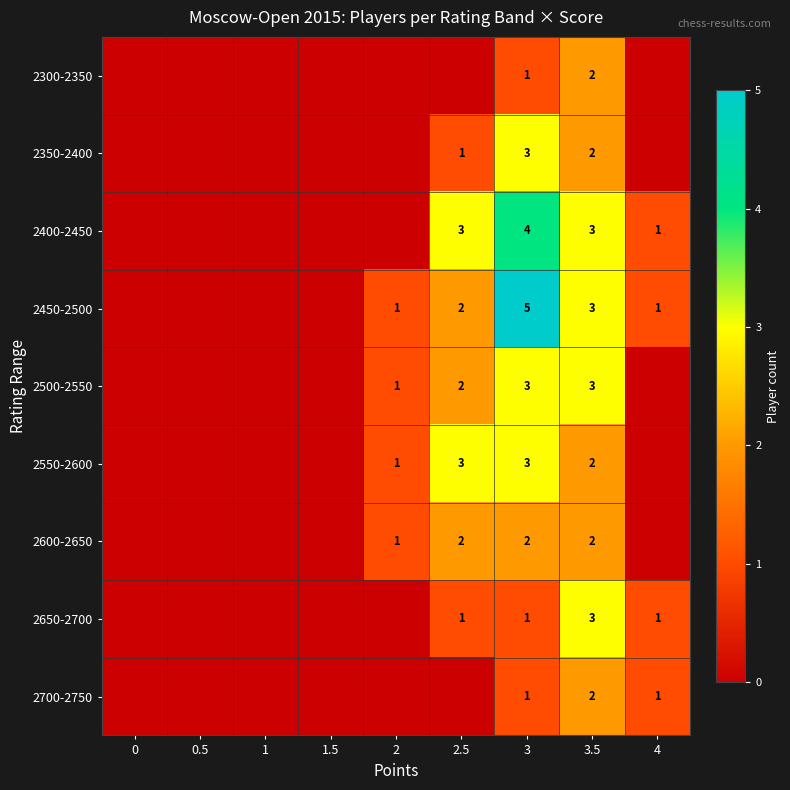

The 2400-2450 series shows 4 at 2.5. True or false?

False